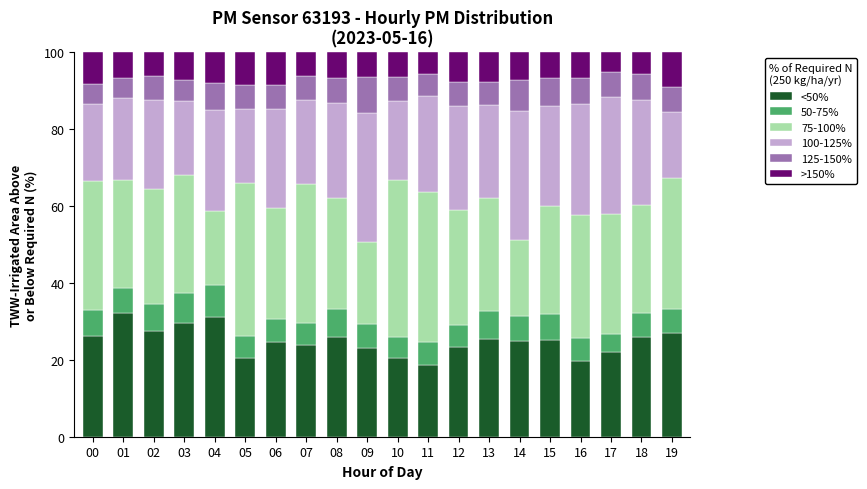

What is the highest value of the <50% series?

32.1